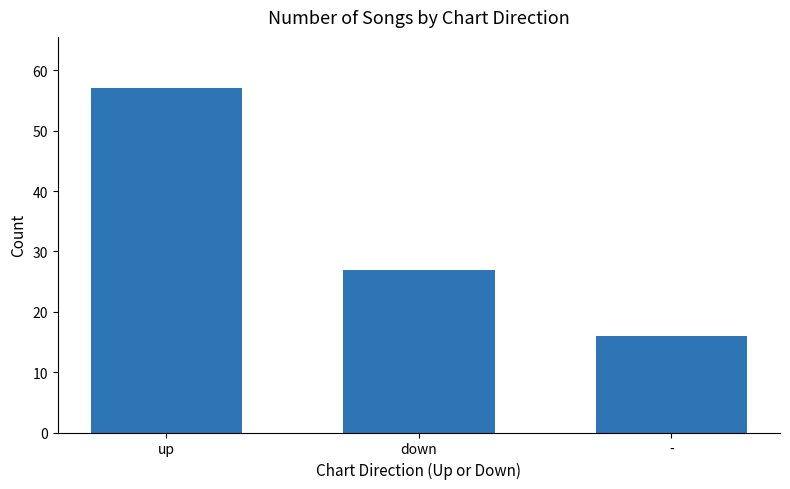

What is the difference between the values at down and up?

30